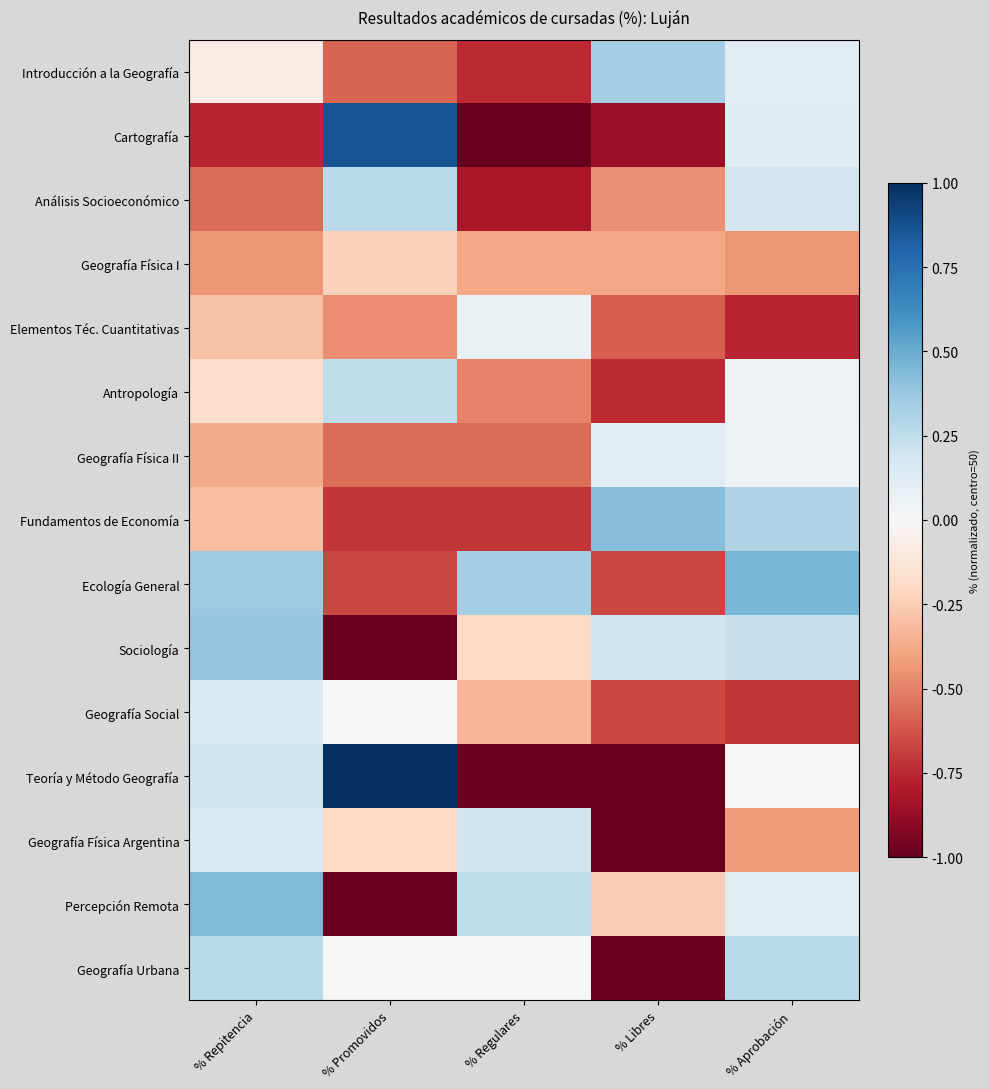

How many data points does each series have?

5